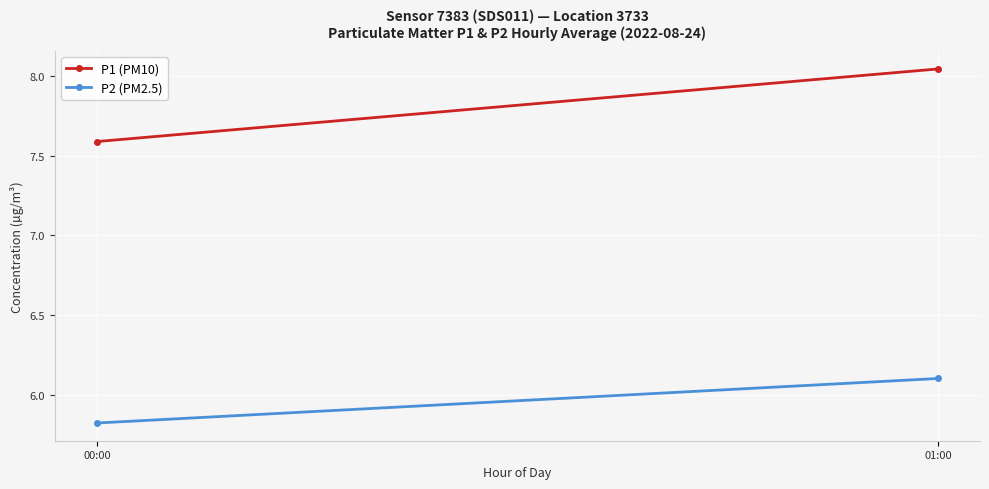

Which series has the largest range (max minus min)?

P1 (PM10)